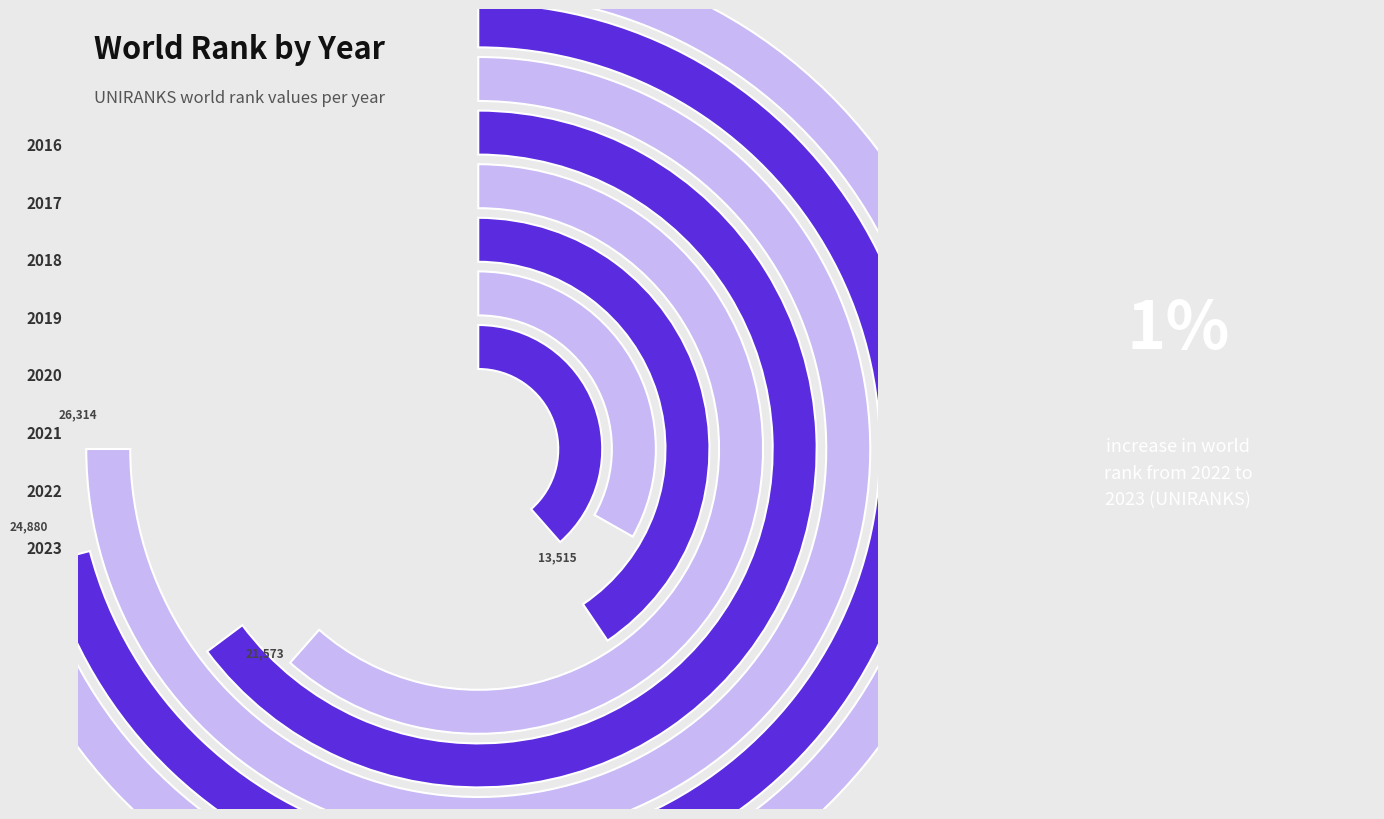

The 2016 slice represents 18% of the pie. True or false?

False